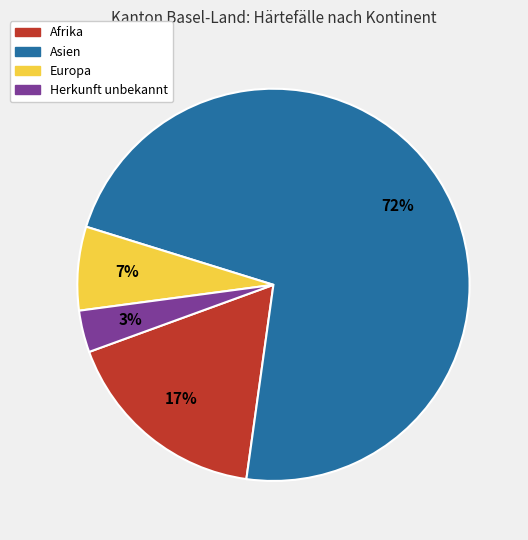

To the nearest percent, what is the average slice percentage?

25%